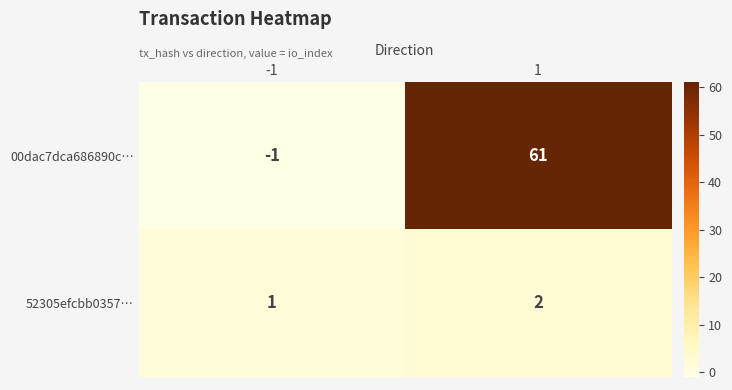

Which series has the largest range (max minus min)?

00dac7dca686890c…